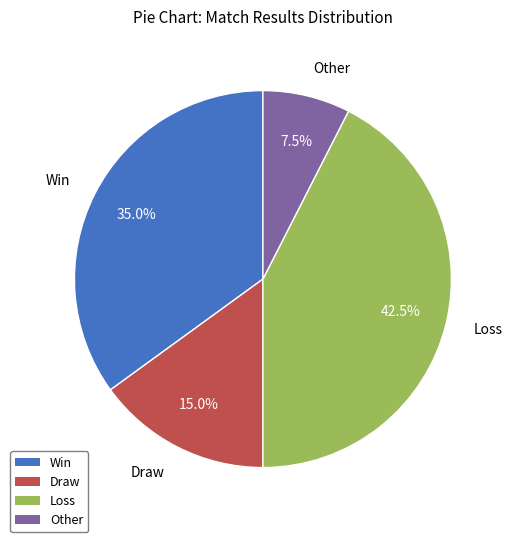

Is there any slice that represents more than half of the pie?

No